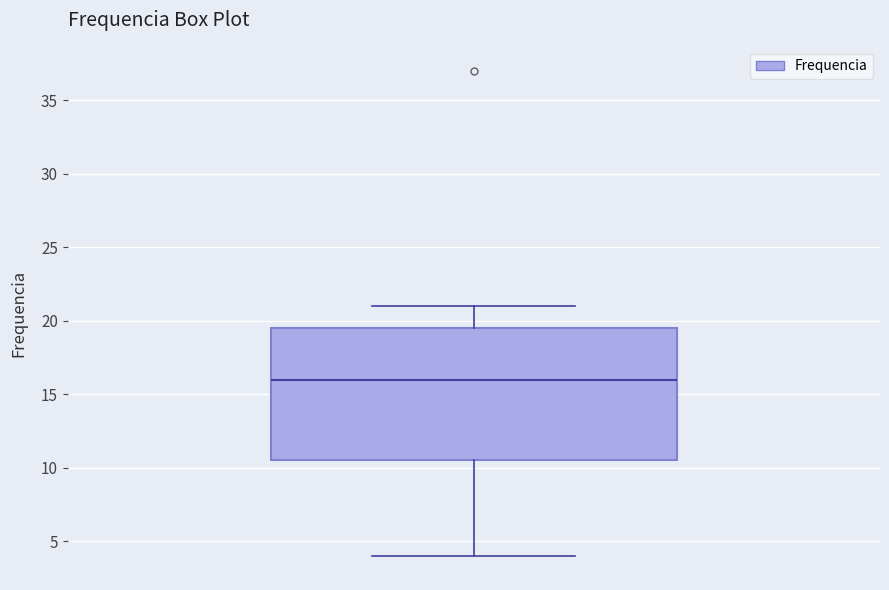

Where does the upper whisker of the box end on the y-axis? The values are not printed on the chart, so give them approximately, as read against the axis.

21.0